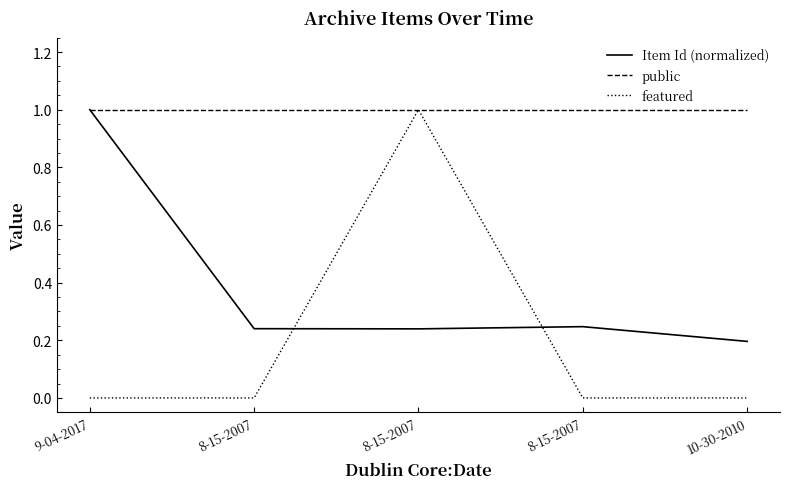

True or false: public and featured cross at least once.

False